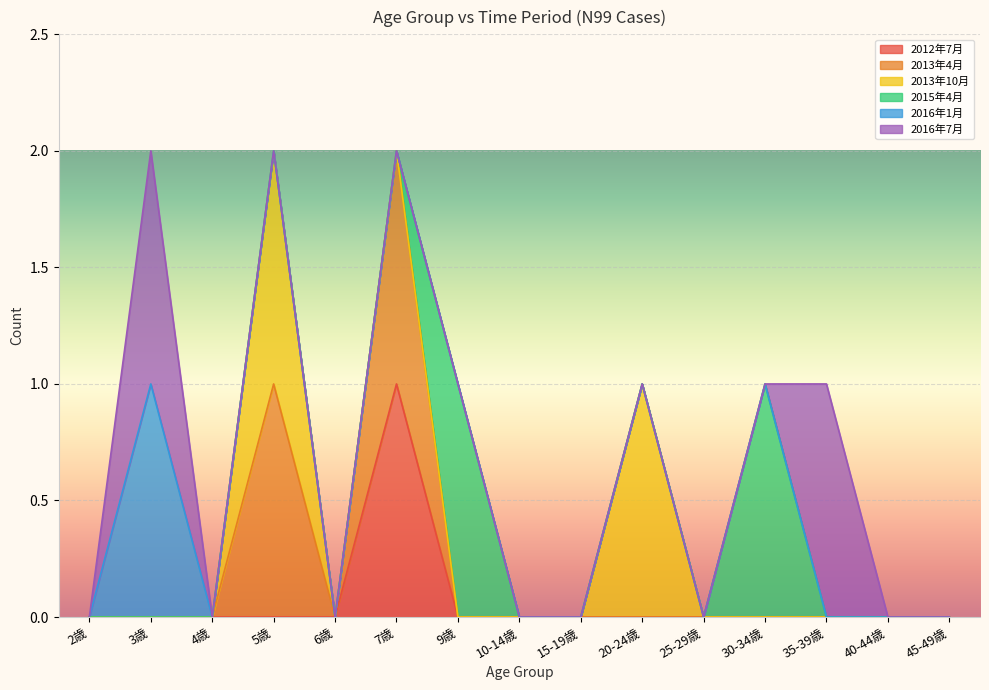

Is it true that 2013年10月 equals 0 at 6歳?

True